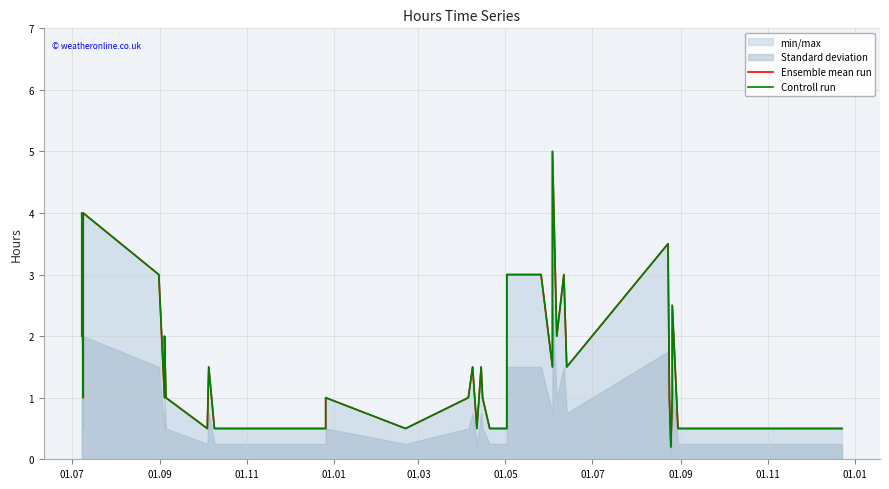

At which label does Controll run first exceed 1?

01.07